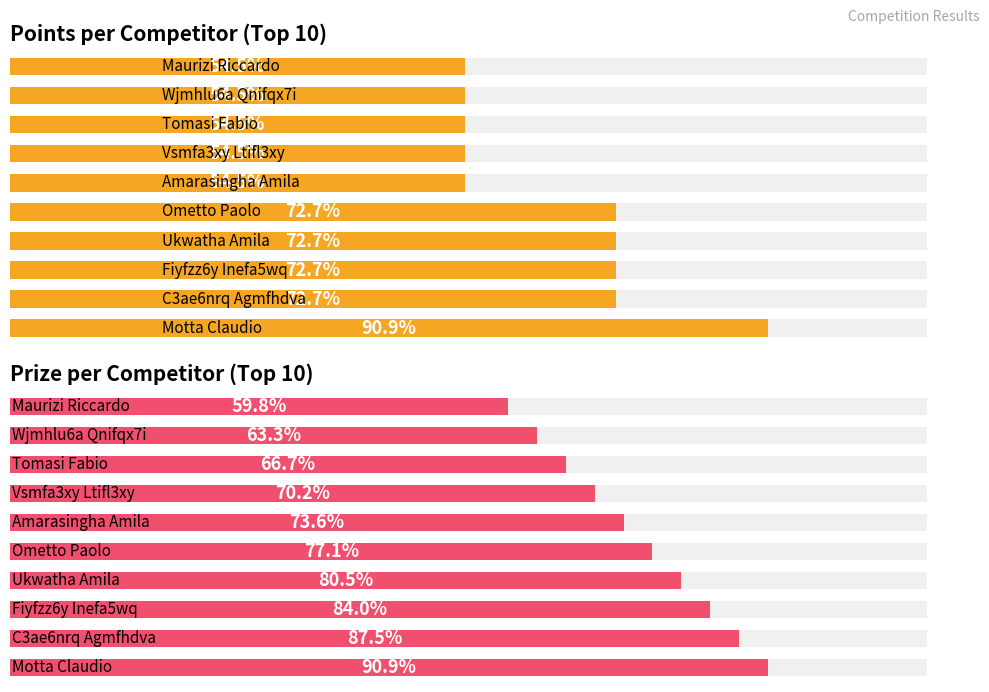

The Prize per Competitor (Top 10) series shows 886 at 6. True or false?

True